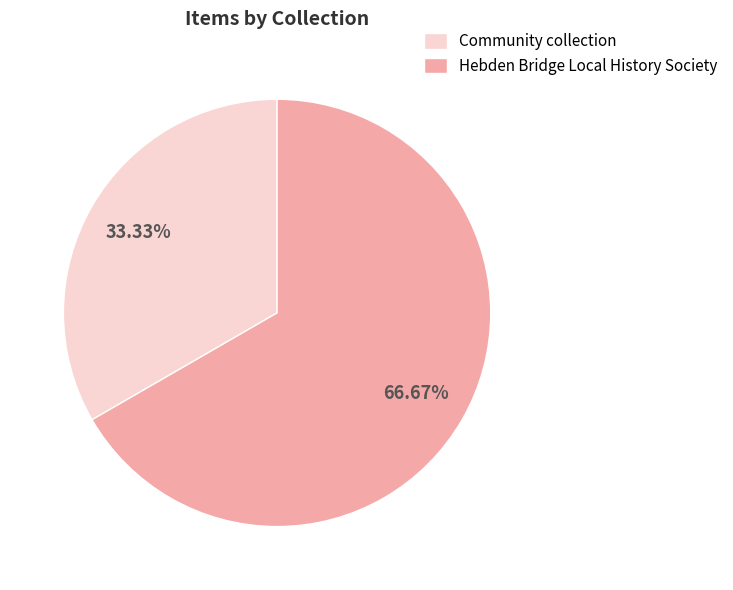

Combined, do Community collection and Hebden Bridge Local History Society account for over 50%?

Yes